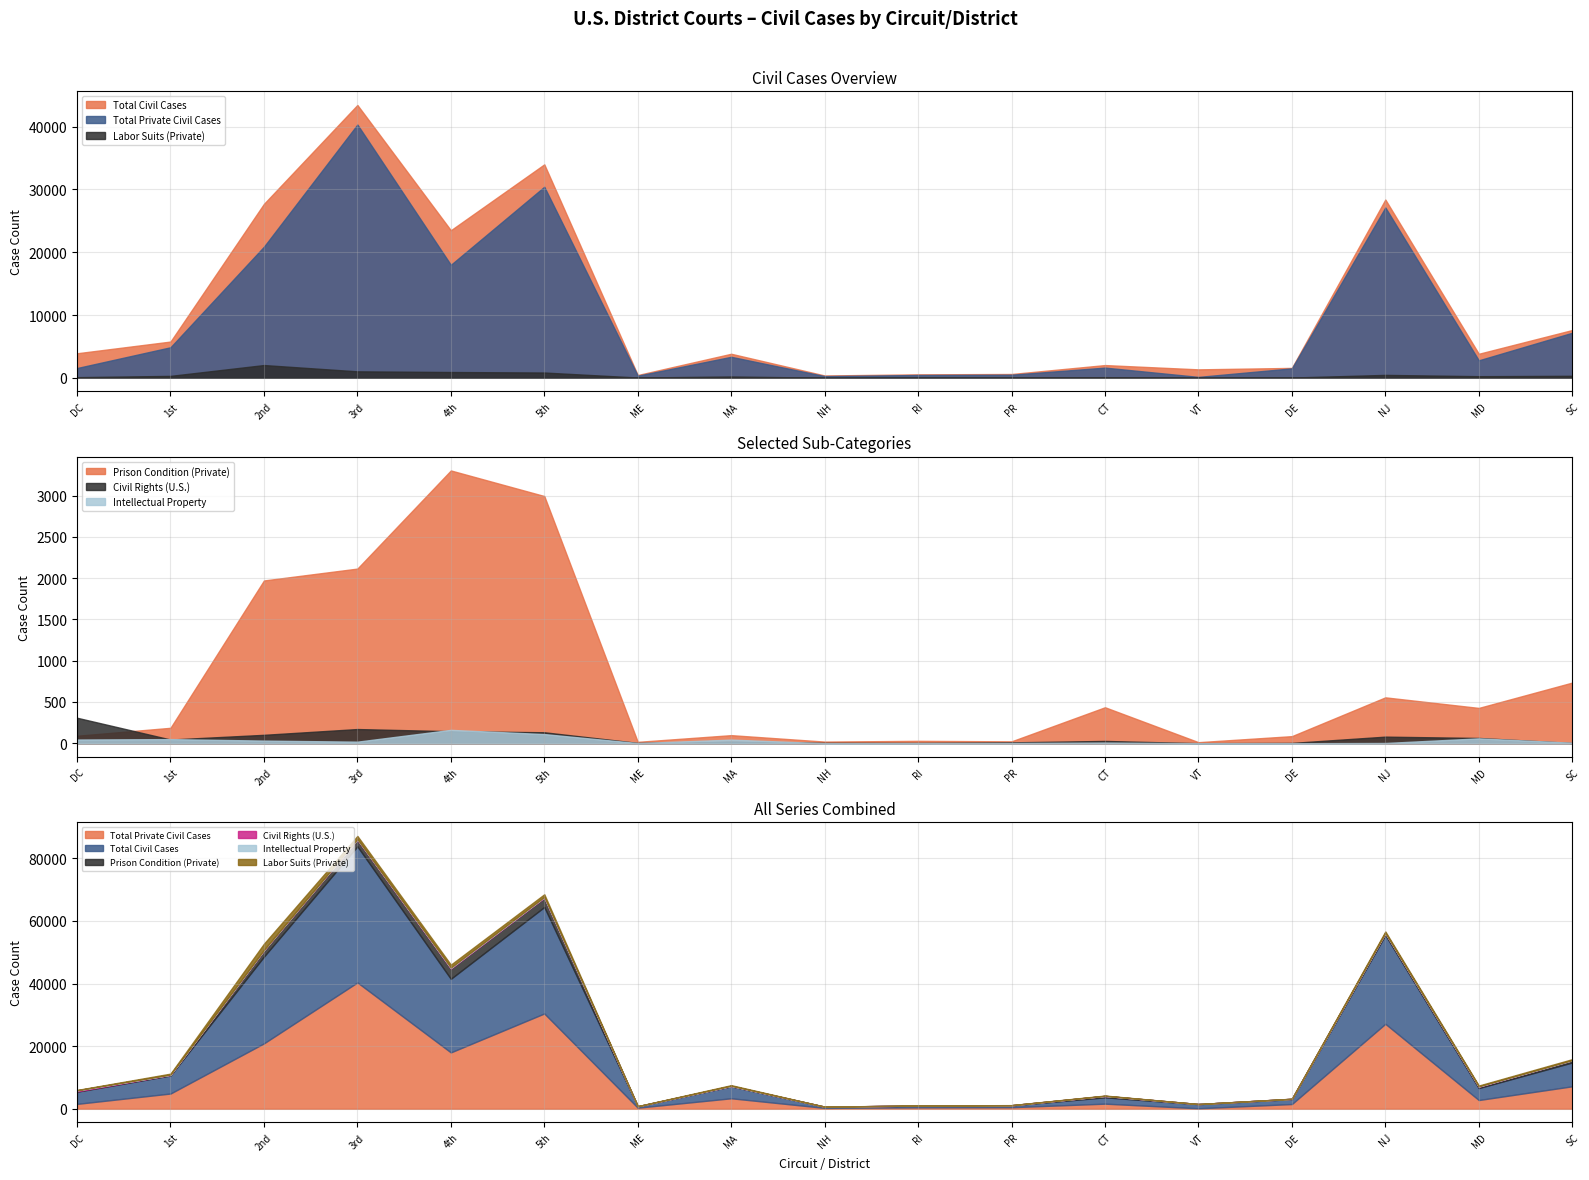

True or false: Total Civil Cases and Intellectual Property intersect in this chart.

False